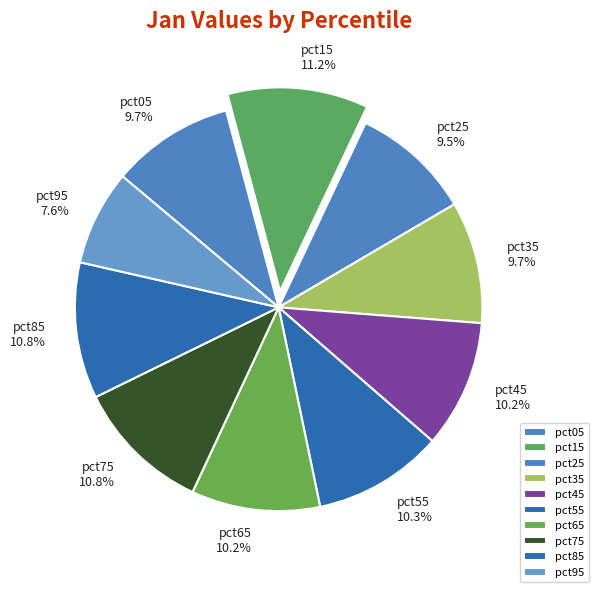

Which slice is the smallest?

pct95